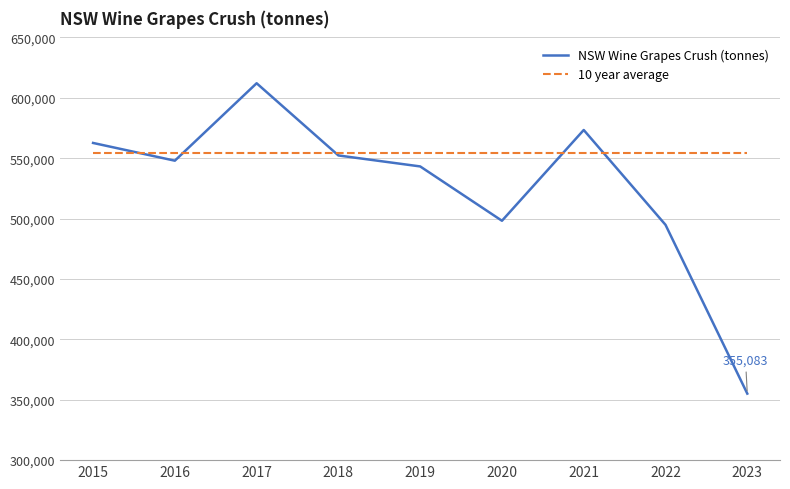

Reading left to right, transcribe all the data shown in this chart.

NSW Wine Grapes Crush (tonnes): 562614.8	547929.4	612040.8	552258.7	543177.4	498191.8	573348.5	494823.4	355083.1
10 year average: 553945.0	553945.0	553945.0	553945.0	553945.0	553945.0	553945.0	553945.0	553945.0